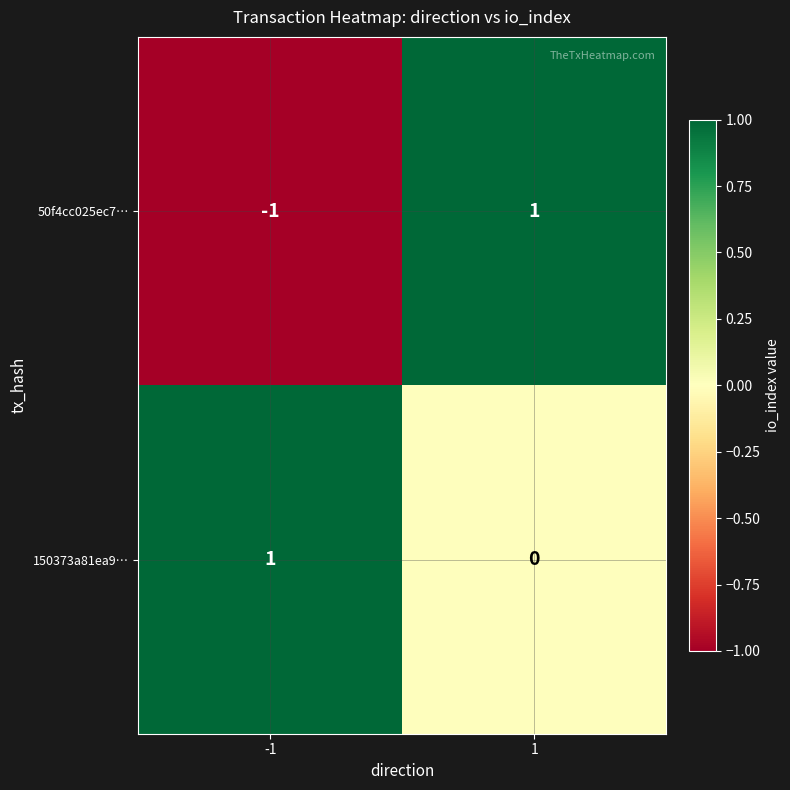

List the series in order of their overall mean, highest first.

150373a81ea9…, 50f4cc025ec7…